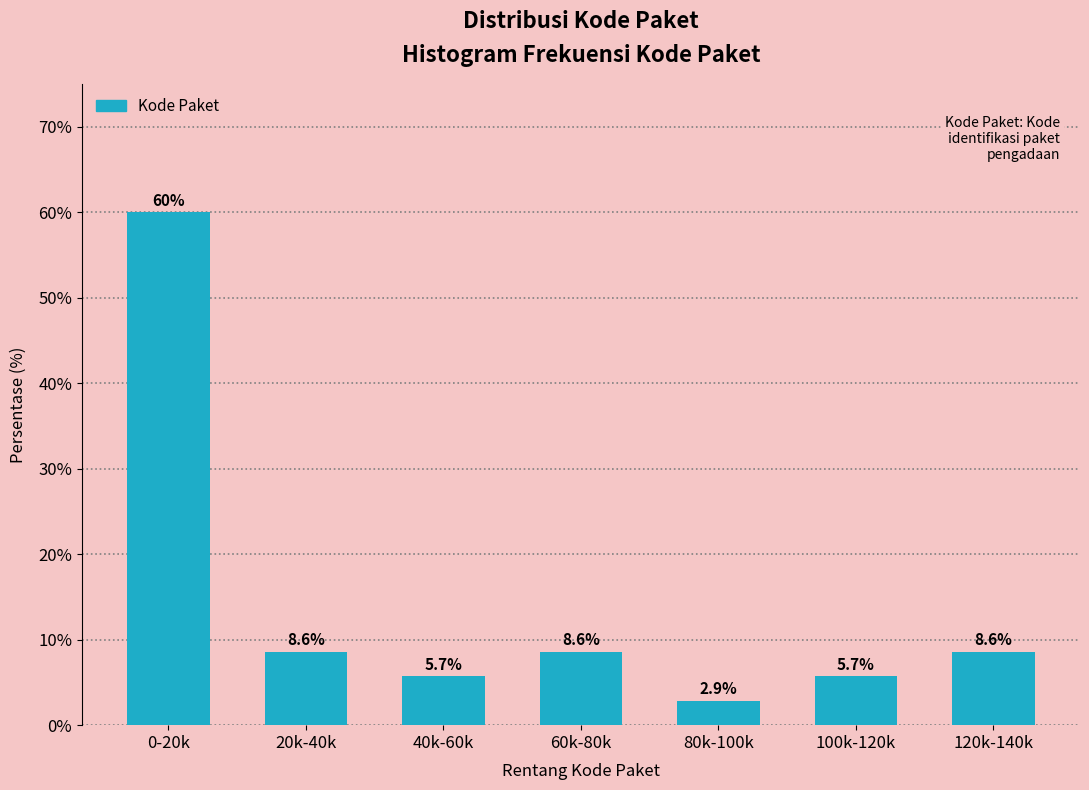

Reading left to right, transcribe all the data shown in this chart.

60.0	8.6	5.7	8.6	2.9	5.7	8.6